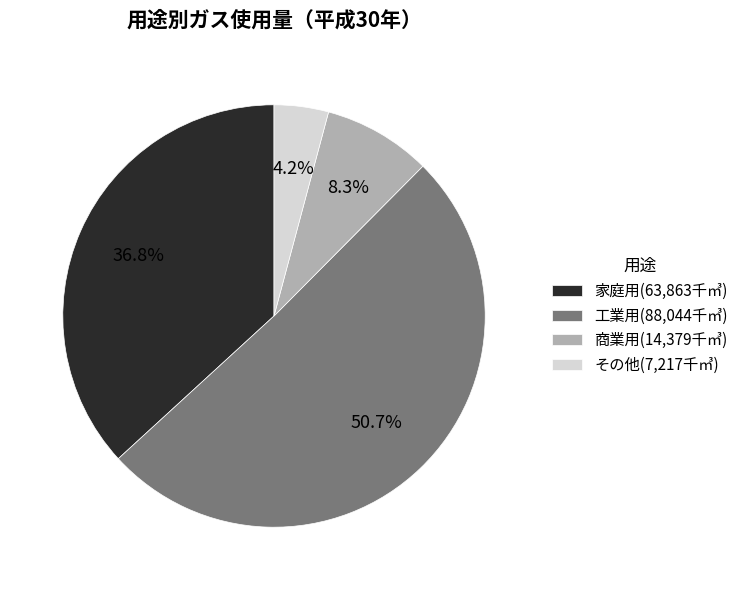

To the nearest percent, what is the average slice percentage?

25%